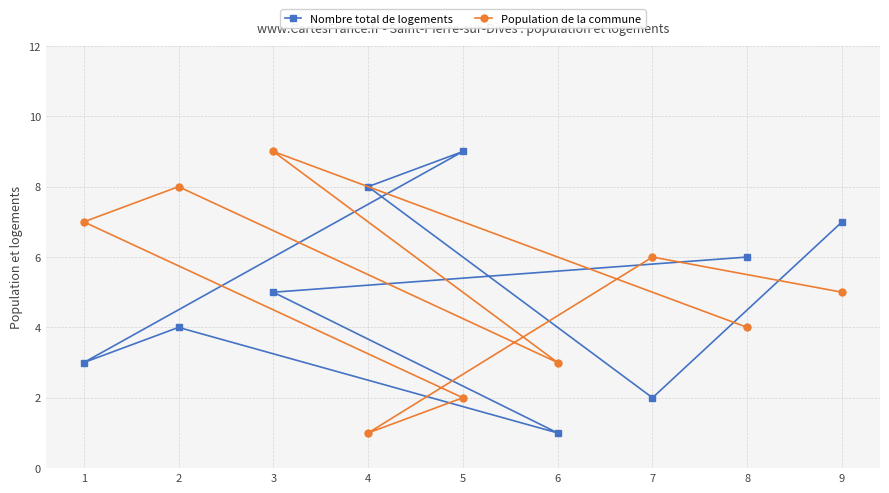

Where is Population de la commune nearest to the value 5?

9